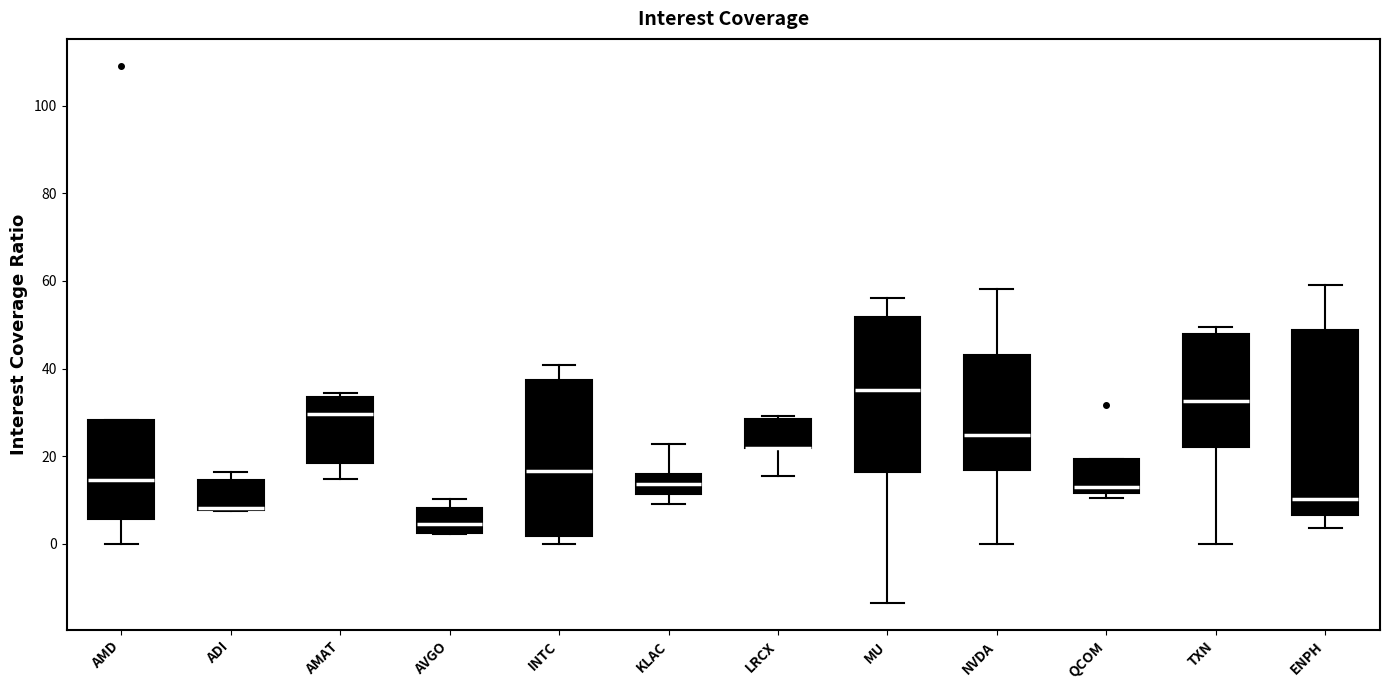

Where does the median line of the box for INTC sit on the y-axis? The values are not printed on the chart, so give them approximately, as read against the axis.

16